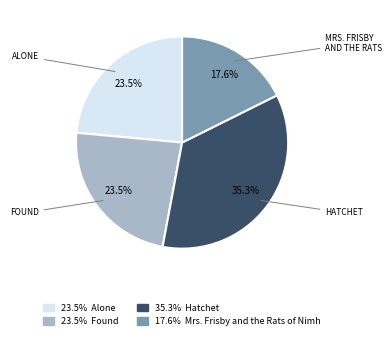

Is there any slice that represents more than half of the pie?

No